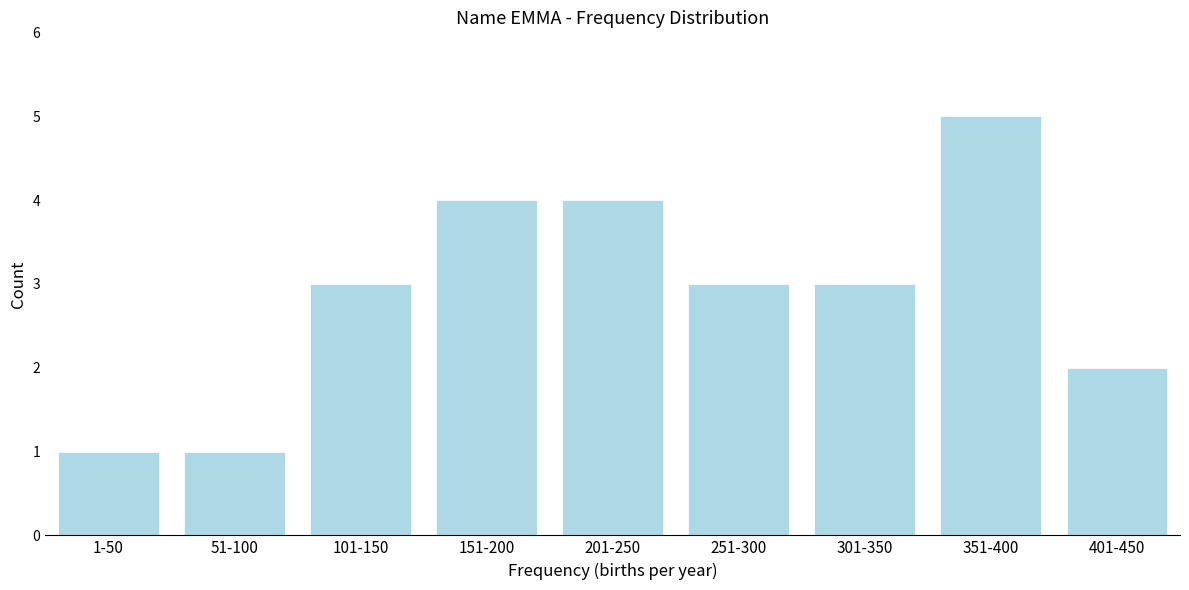

Reading left to right, transcribe all the data shown in this chart.

1-50=1	51-100=1	101-150=3	151-200=4	201-250=4	251-300=3	301-350=3	351-400=5	401-450=2